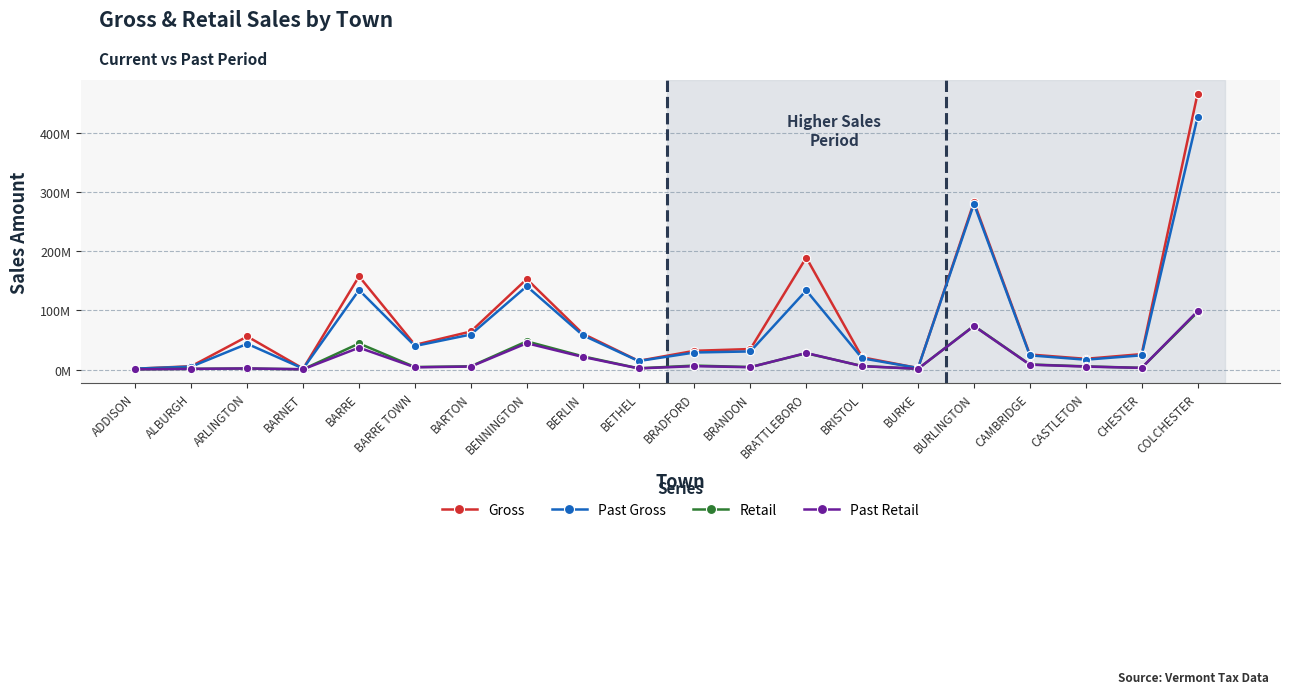

What is the sum of all Retail values?

363037047.5